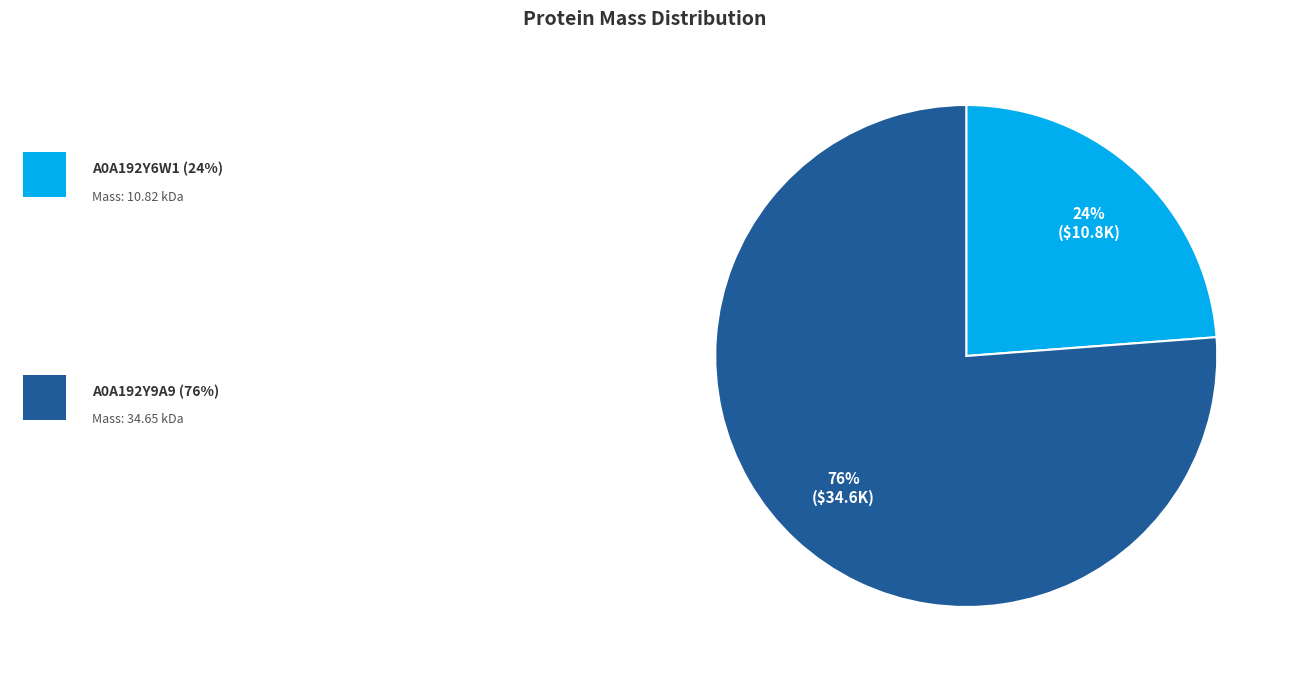

To the nearest percent, what is the average slice percentage?

50%